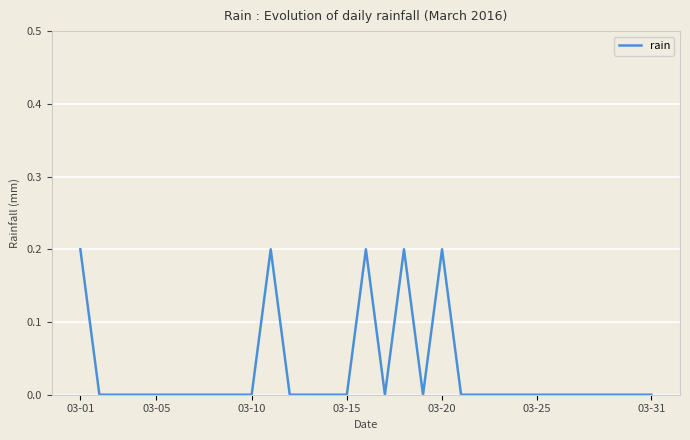

Reading right to left, list all the values displayed in this chart.

0.0	0.0	0.0	0.0	0.0	0.0	0.0	0.0	0.0	0.0	0.0	0.2	0.0	0.2	0.0	0.2	0.0	0.0	0.0	0.0	0.2	0.0	0.0	0.0	0.0	0.0	0.0	0.0	0.0	0.0	0.2